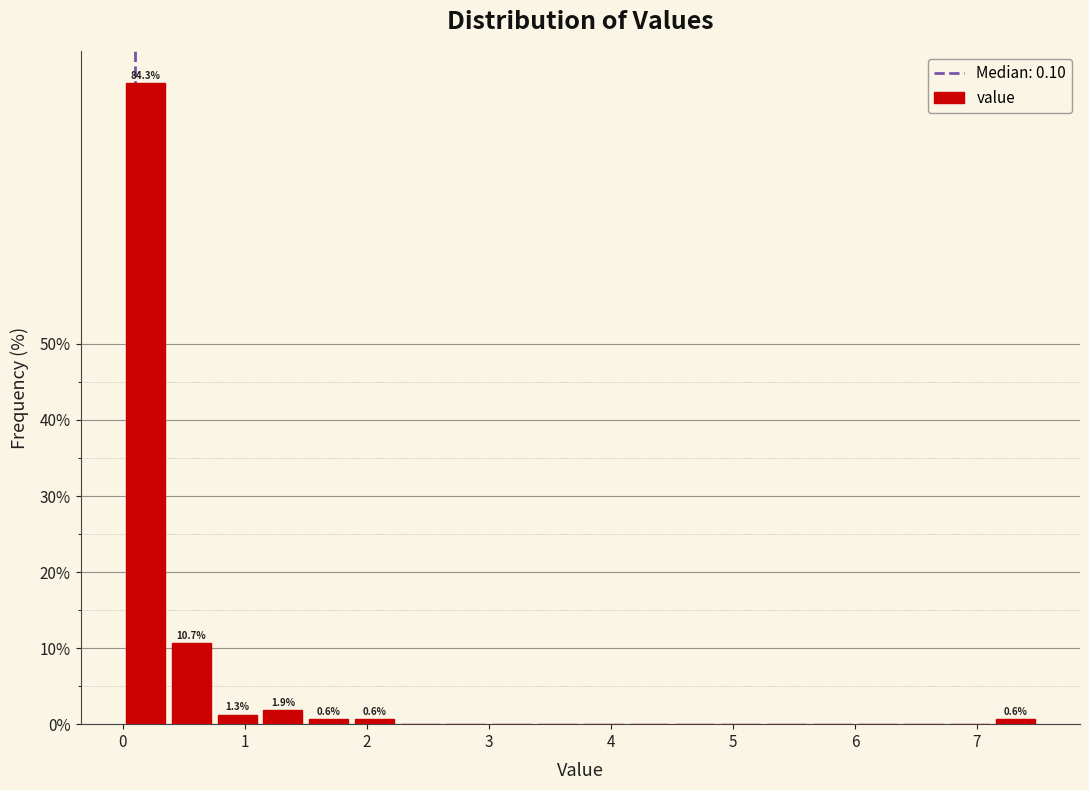

Read against the x-axis, roughly where is the centre of the tallest bar?

0.2